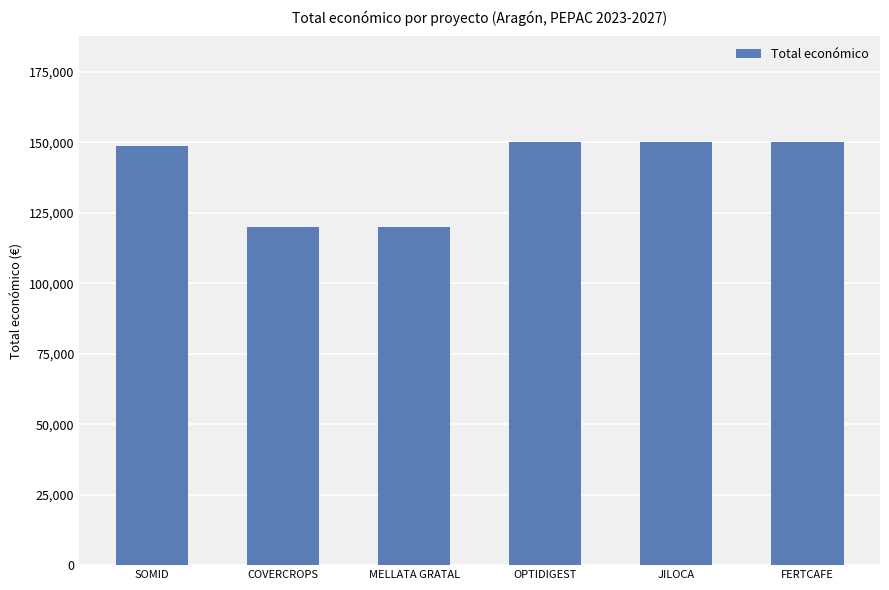

Between COVERCROPS and OPTIDIGEST, which is larger?

OPTIDIGEST